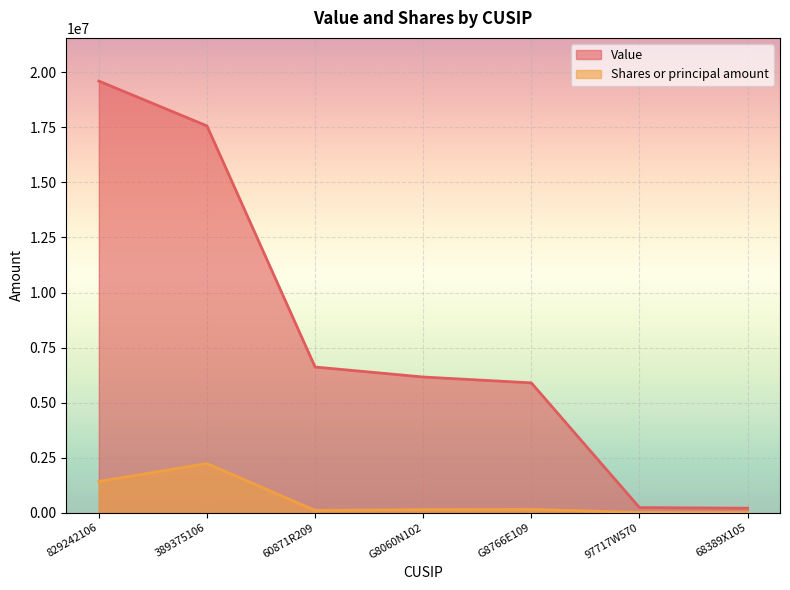

What are all the series names shown in the legend?

Value, Shares or principal amount